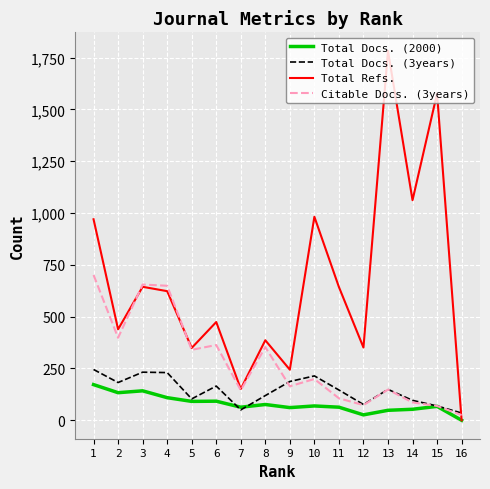

Between 2 and 16, which series saw the biggest shift?

Total Refs.